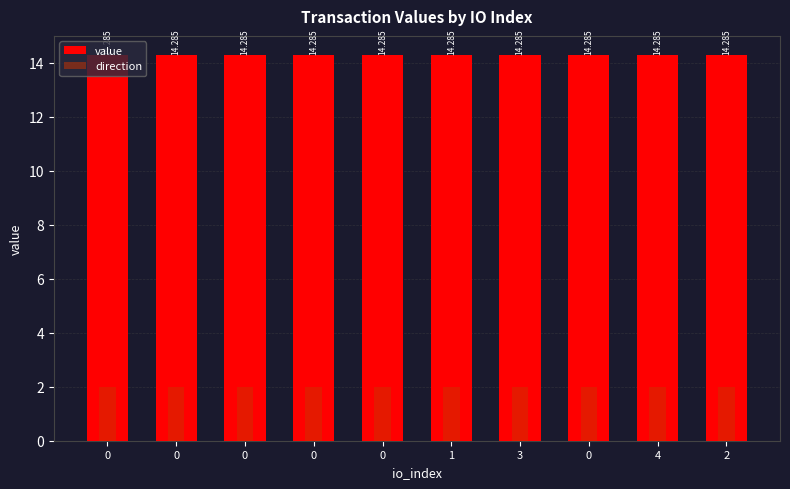

Rank the series at 0 from lowest to highest value.

direction, value